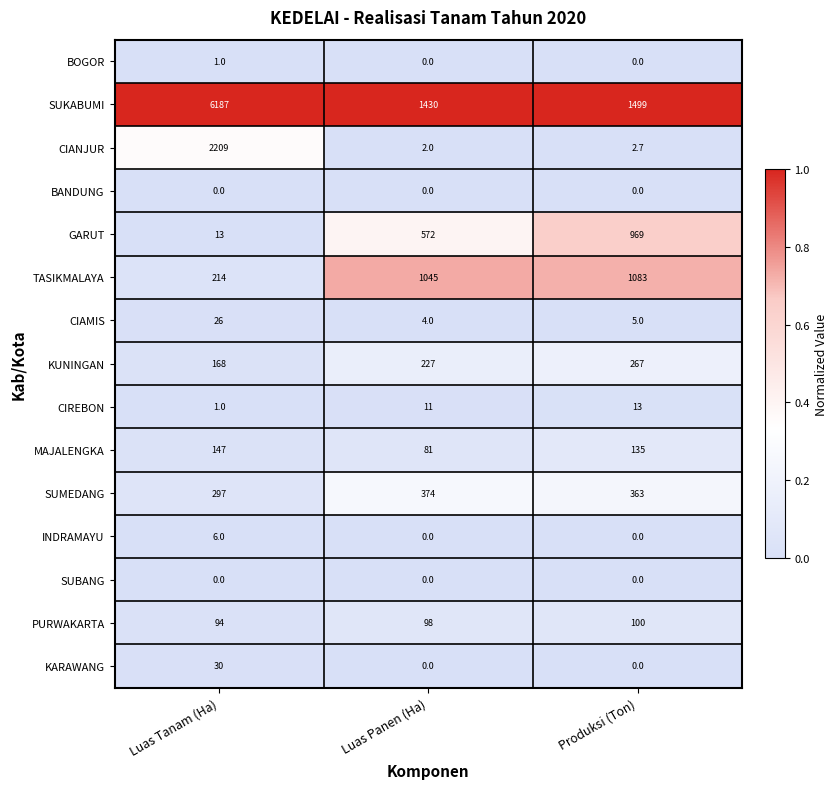

Which series has the largest total across all categories?

SUKABUMI